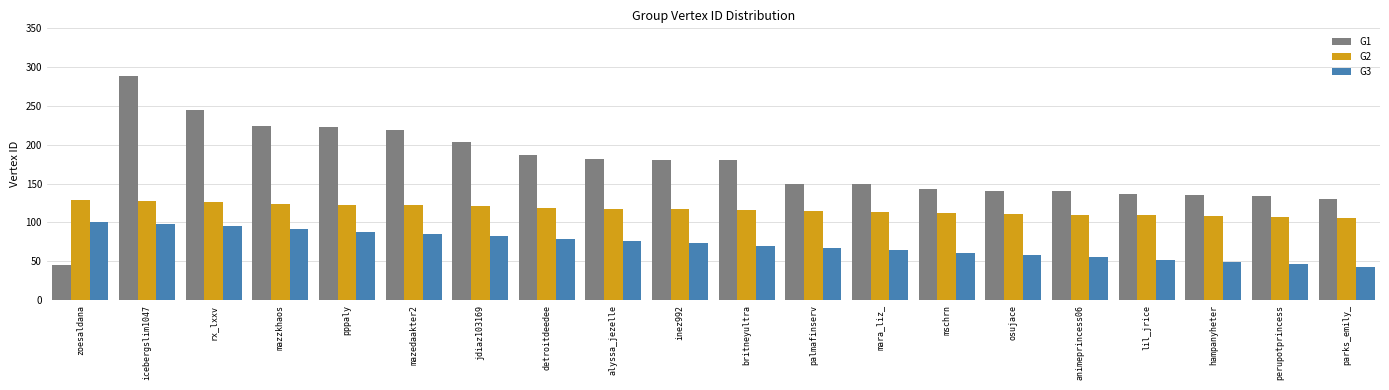

Rank the series by their average value, from highest to lowest.

G1, G2, G3